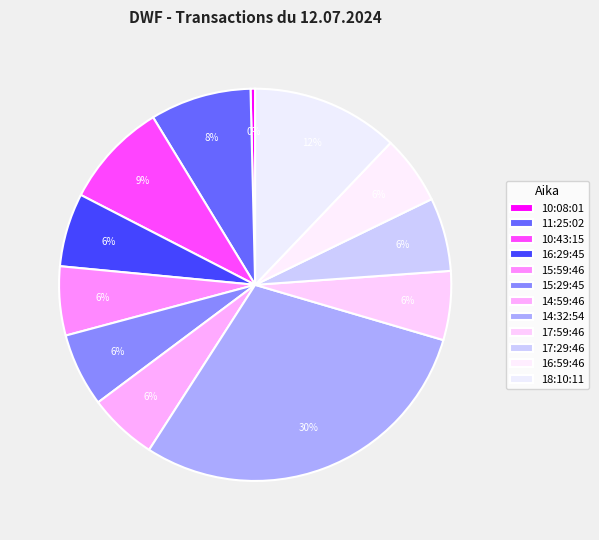

Count the number of slices in the pie.

12